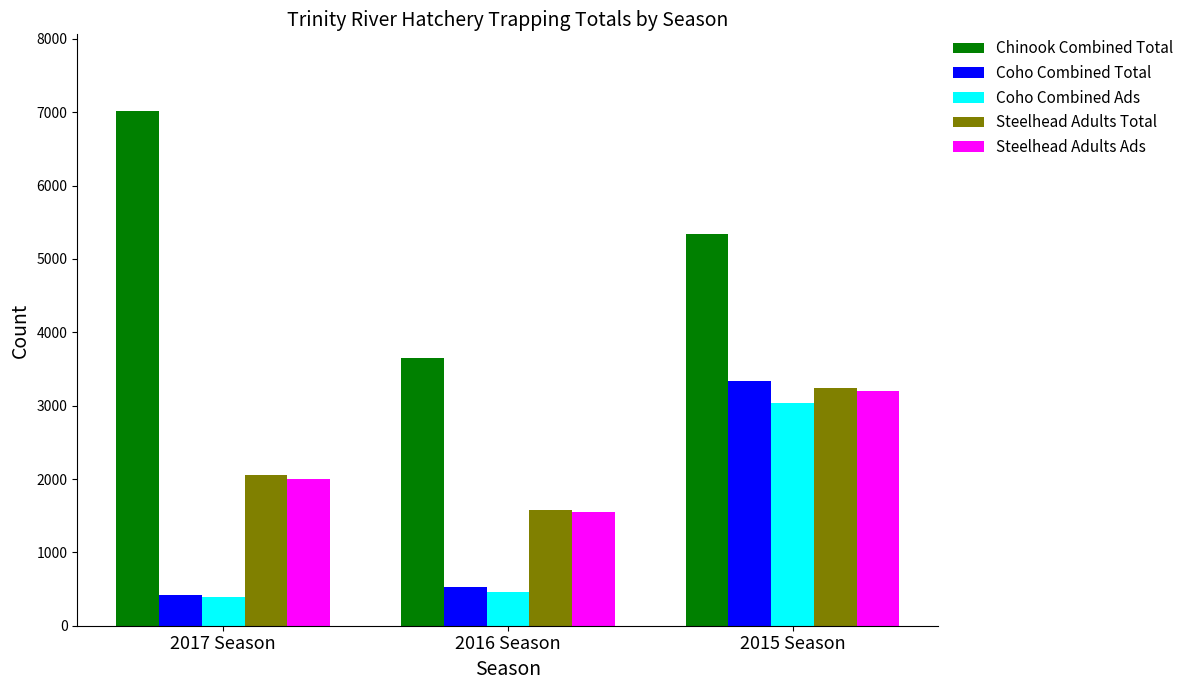

Where is Steelhead Adults Total nearest to the value 2405?

2017 Season